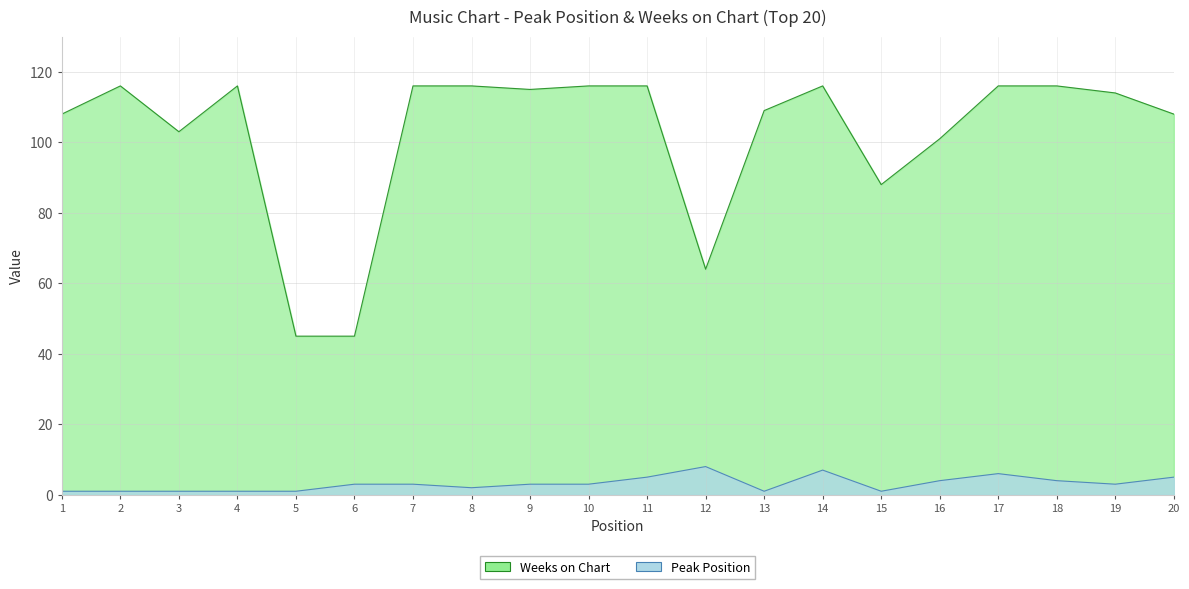

What is the total value across all series at 20?

113